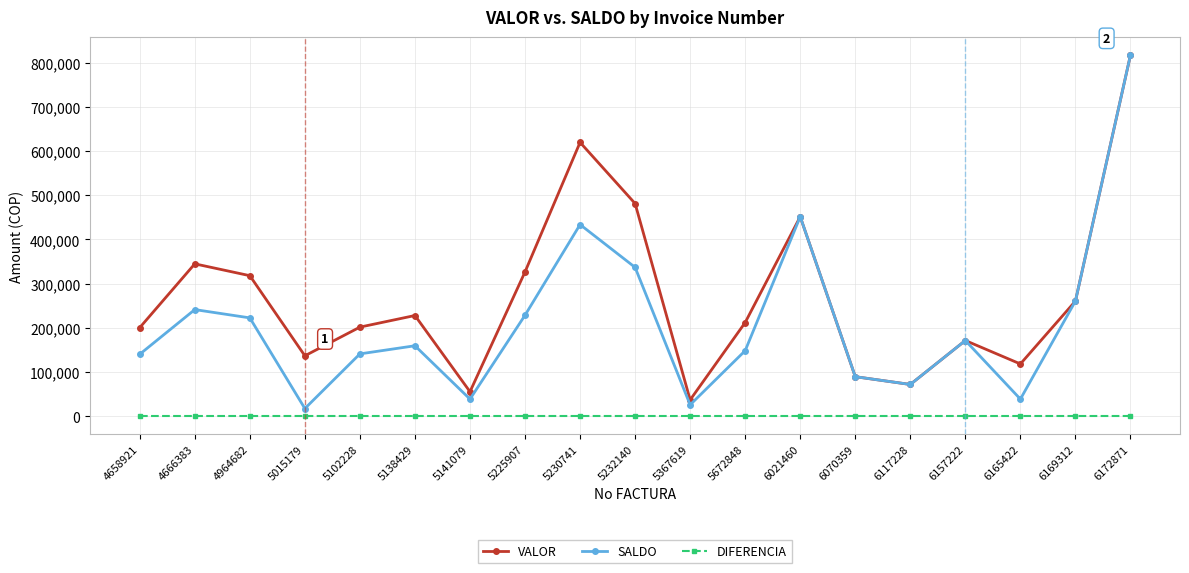

At which category does VALOR reach its first local peak?

4666383